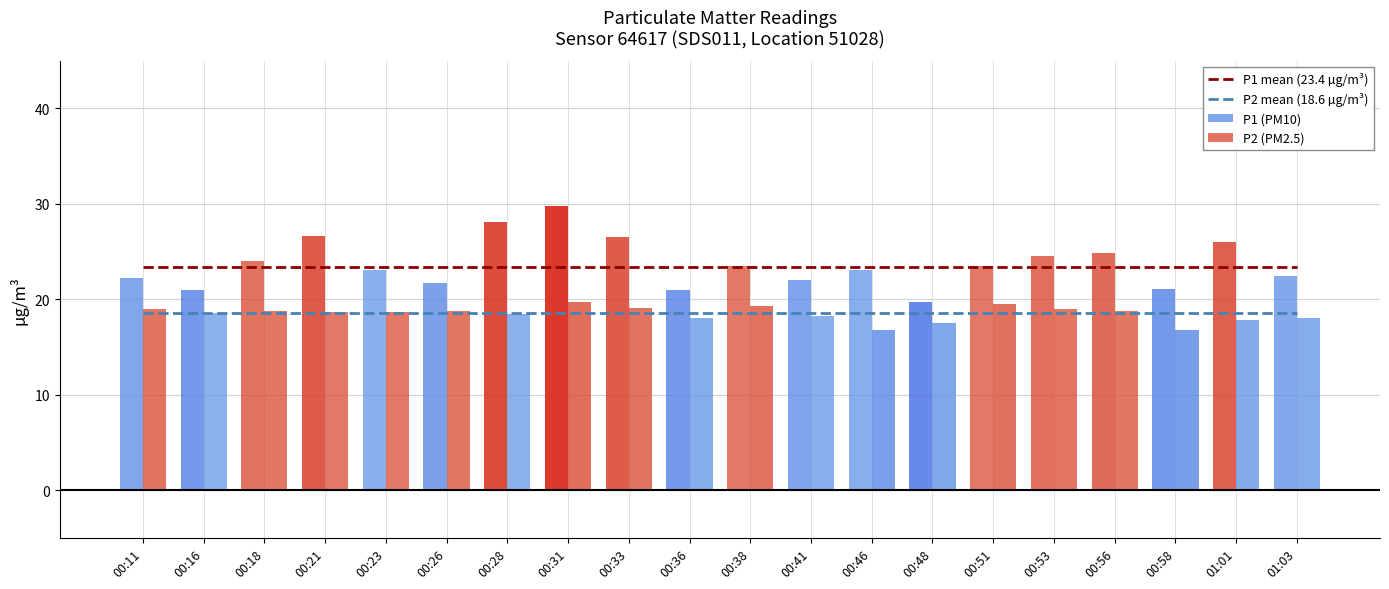

The value of P1 (PM10) at 00:11 is 22.3. True or false?

True